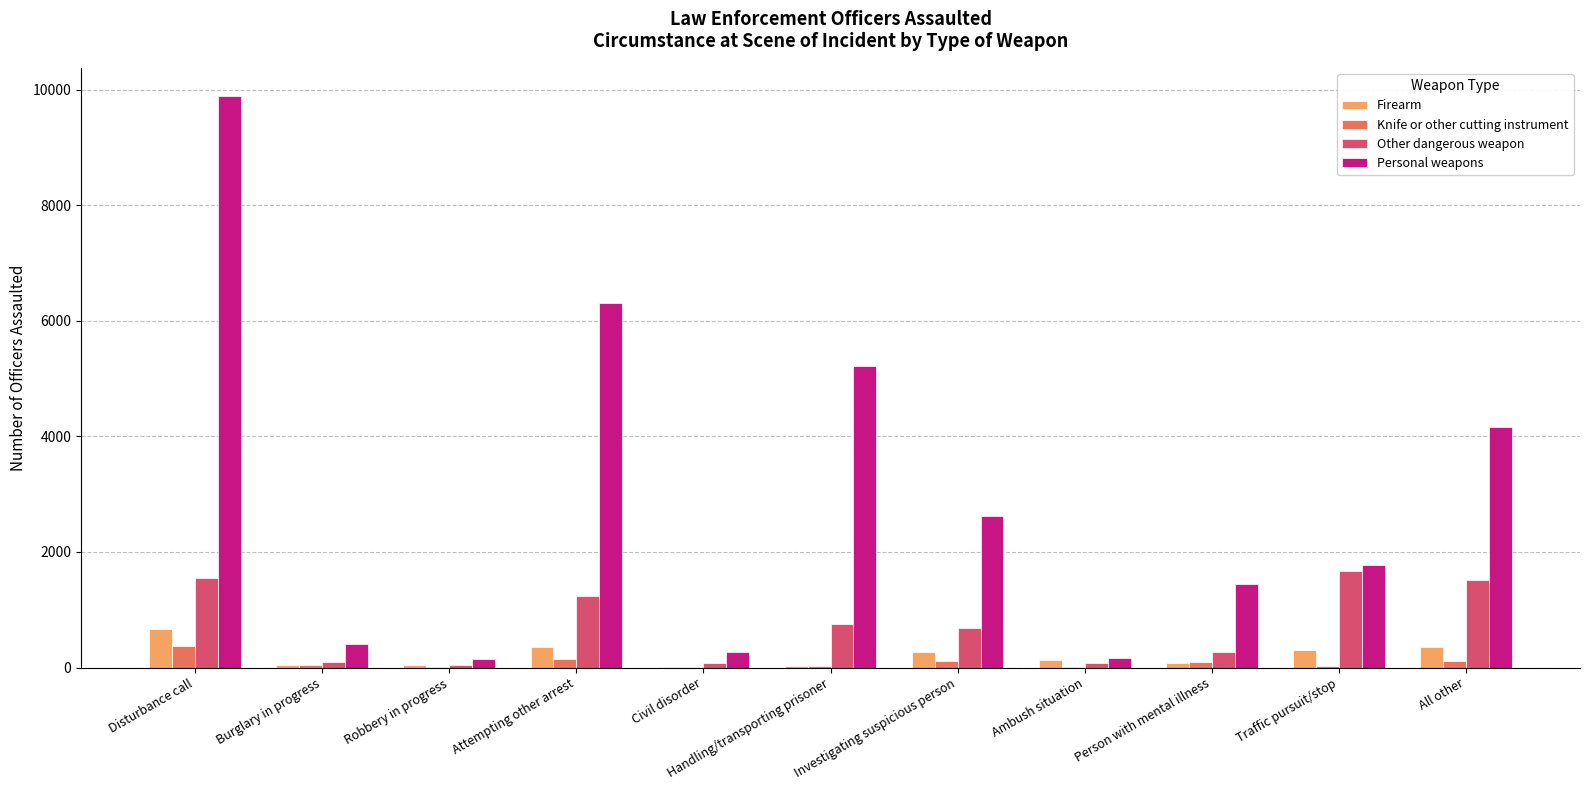

Where is Personal weapons nearest to the value 5012?

Handling/transporting prisoner